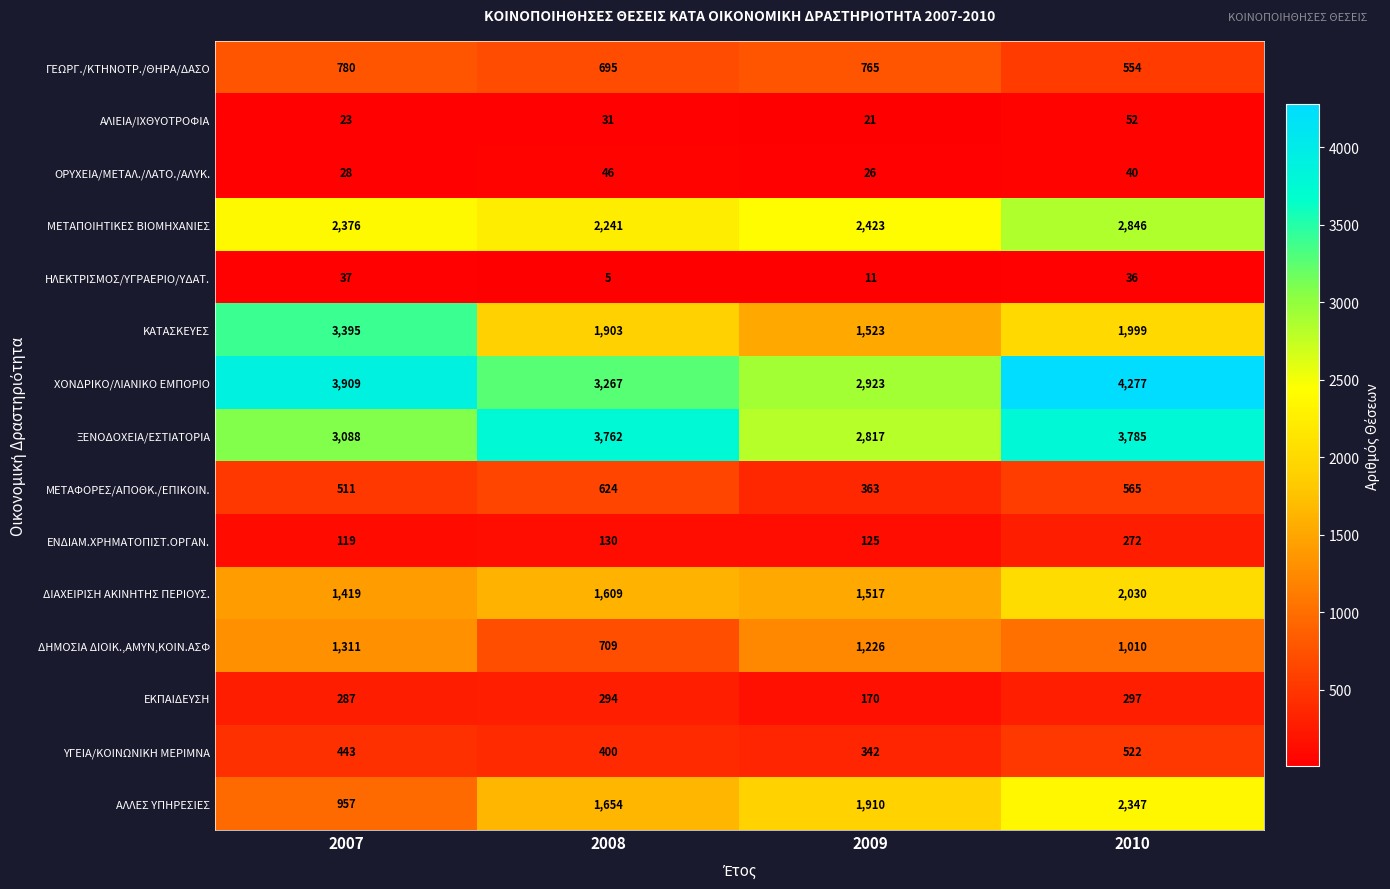

At which label does ΧΟΝΔΡΙΚΟ/ΛΙΑΝΙΚΟ ΕΜΠΟΡΙΟ reach its peak?

2010